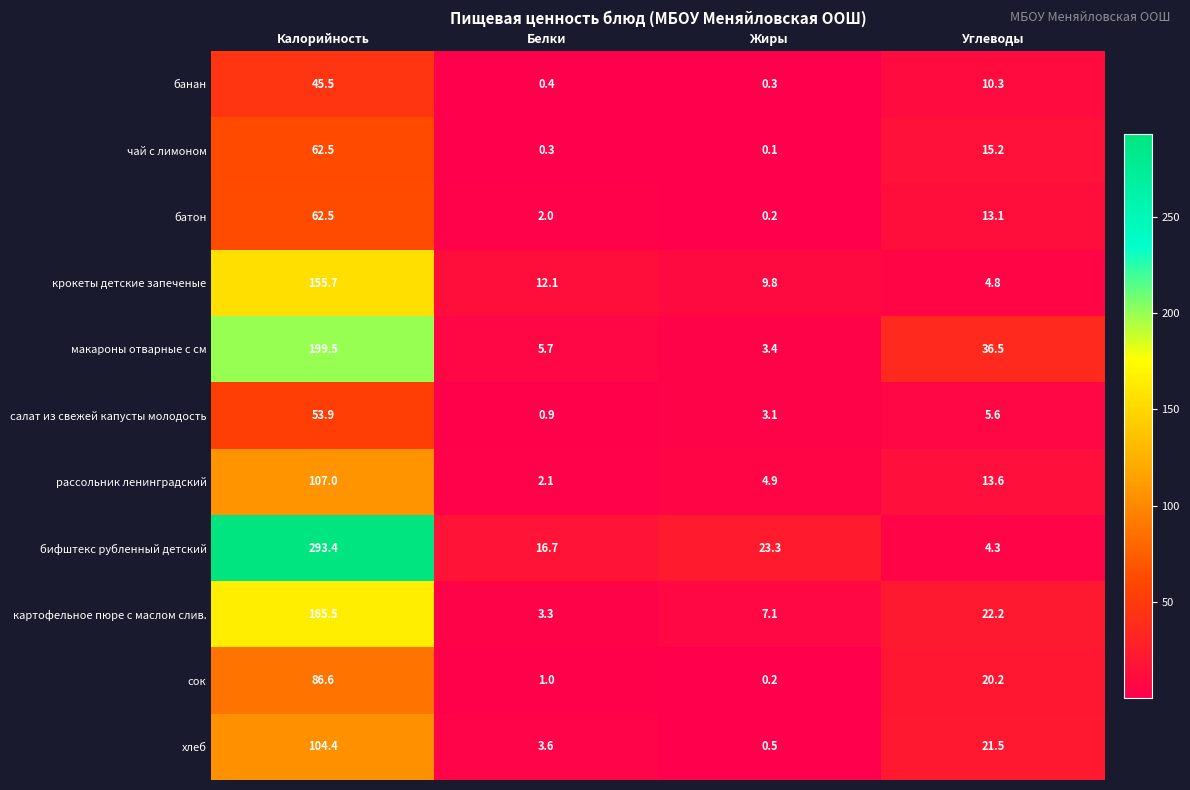

True or false: макароны отварные с см has a value of 1.8 at Жиры.

False